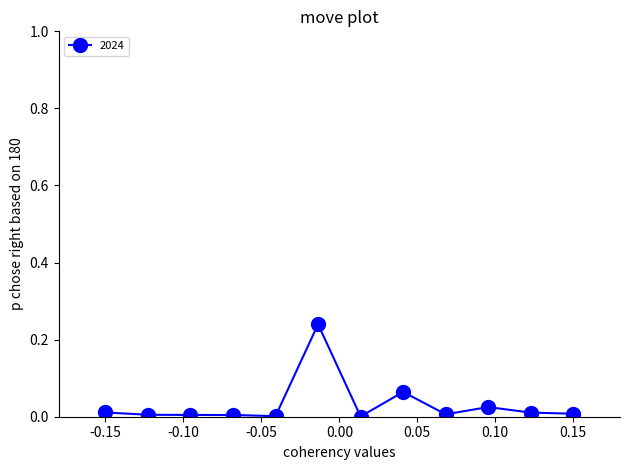

What is the sum of all values?

0.4